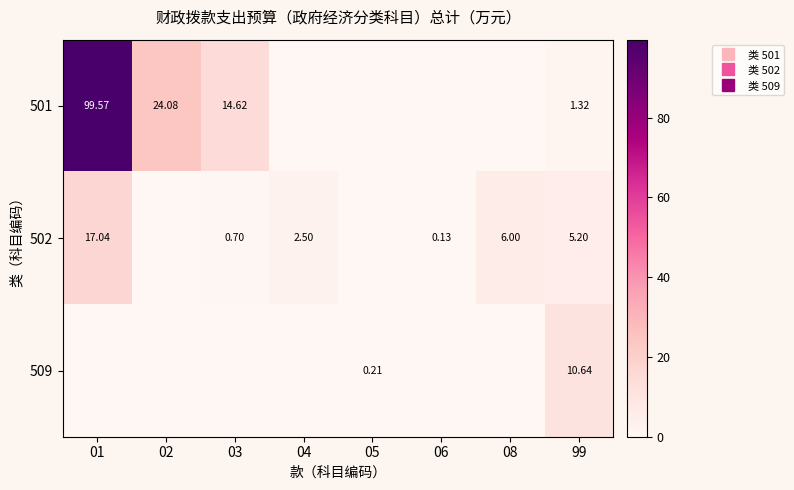

How many distinct data groups are displayed?

3